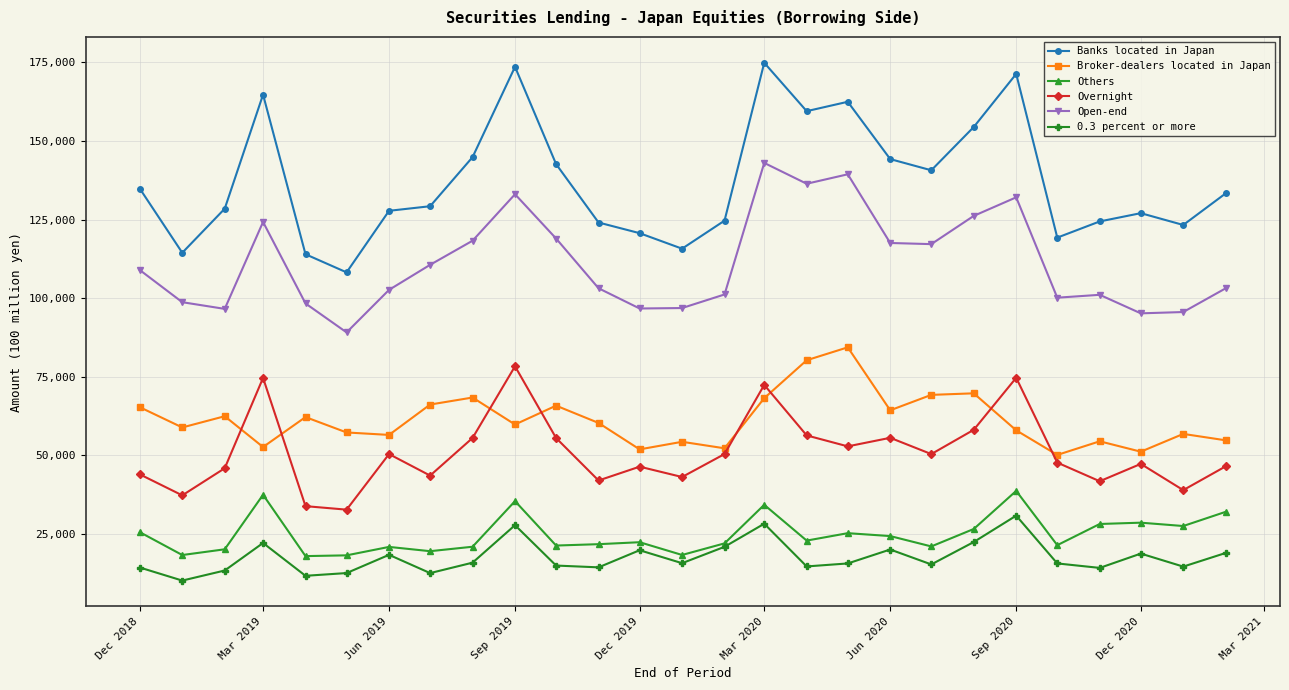

Which series has the widest spread of values?

Banks located in Japan